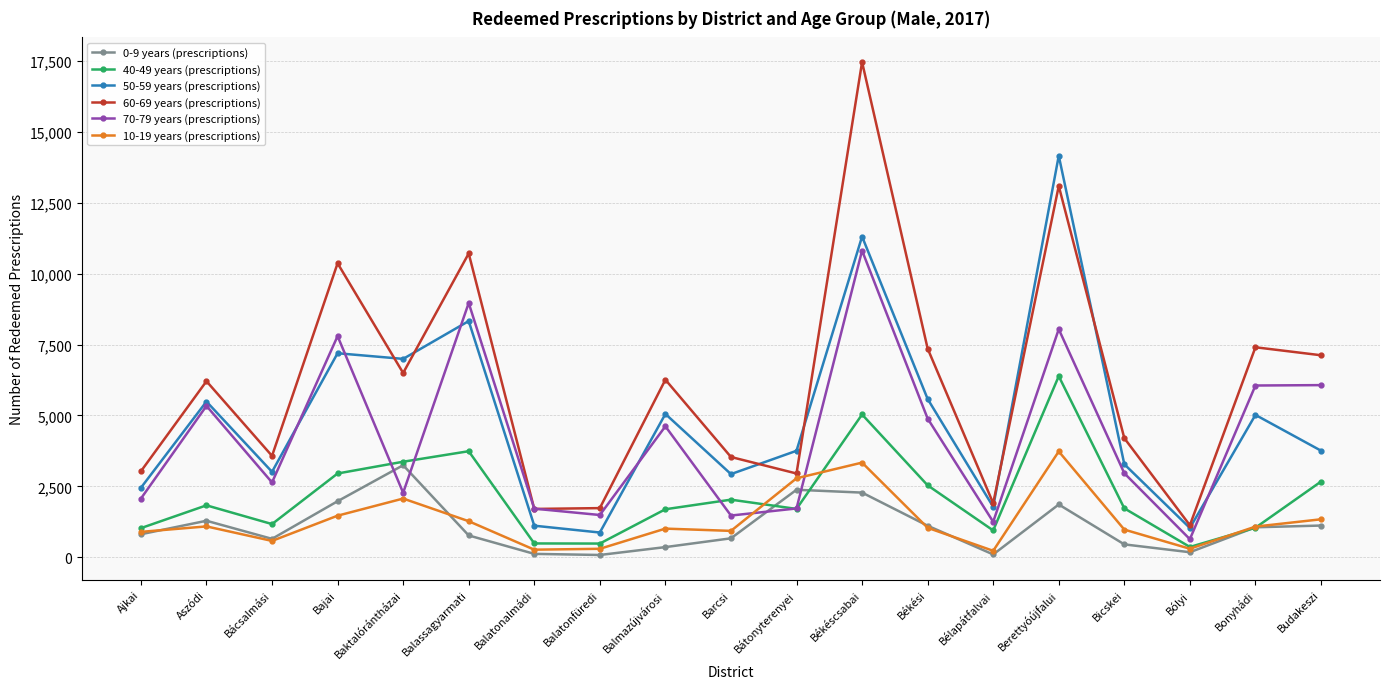

At how many categories does at least one series exceed 5045?

10